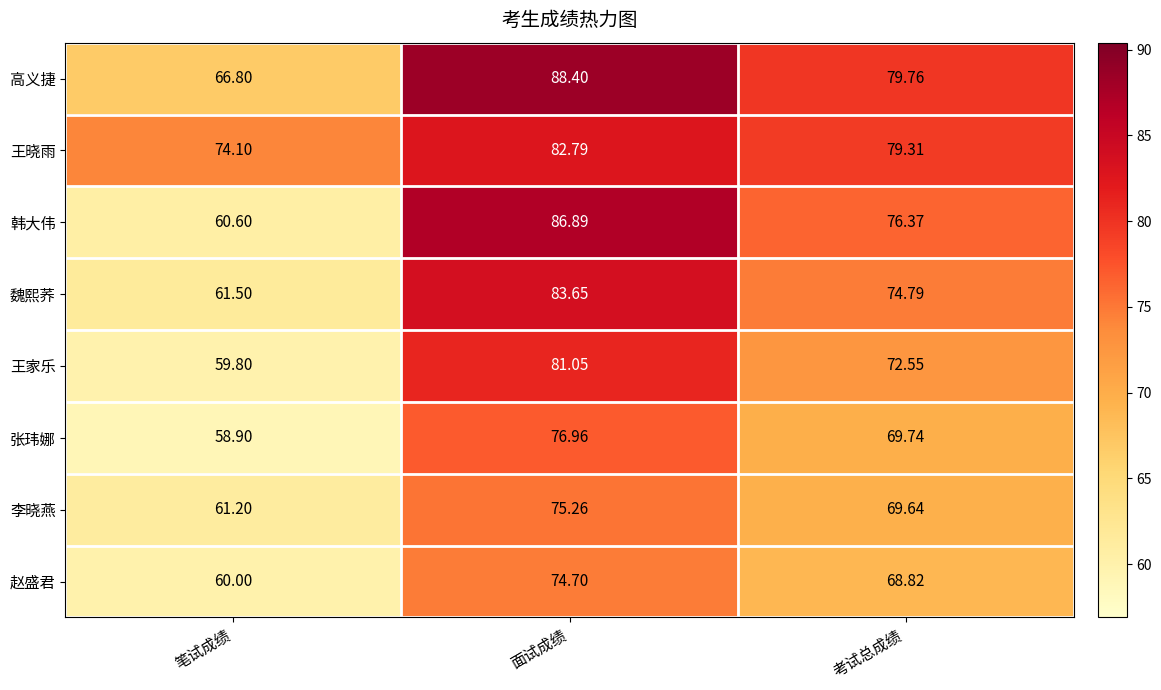

What is the difference between the highest and lowest values at 笔试成绩?

15.2